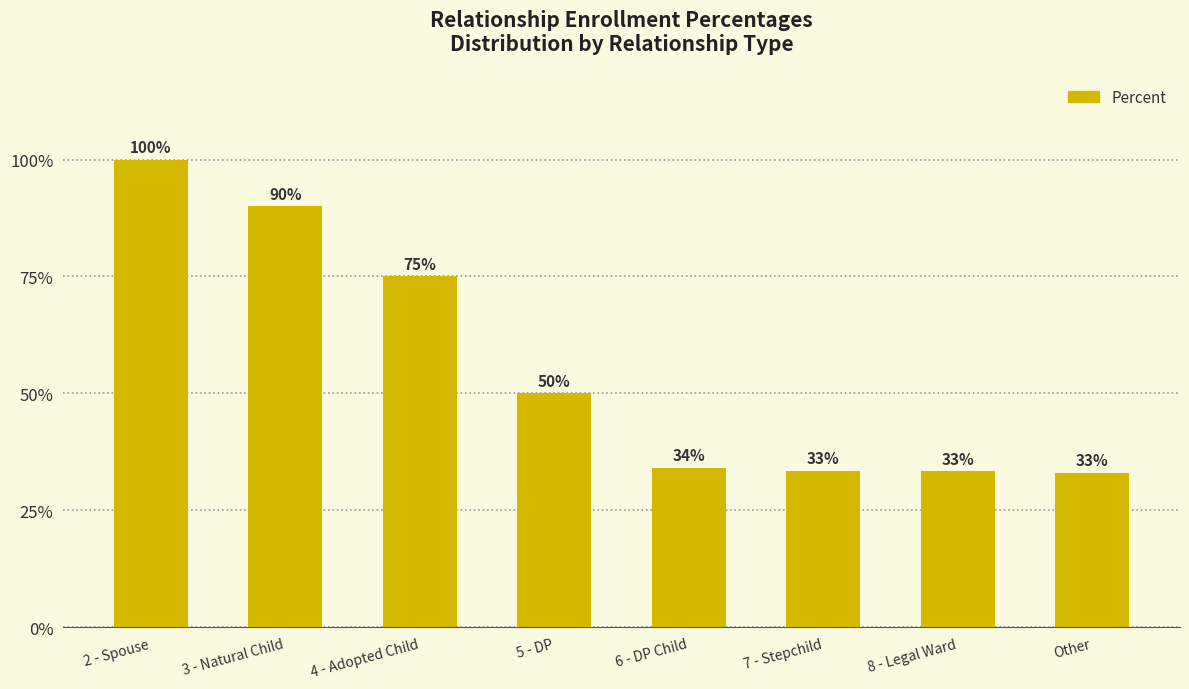

Does the chart contain any negative values?

No